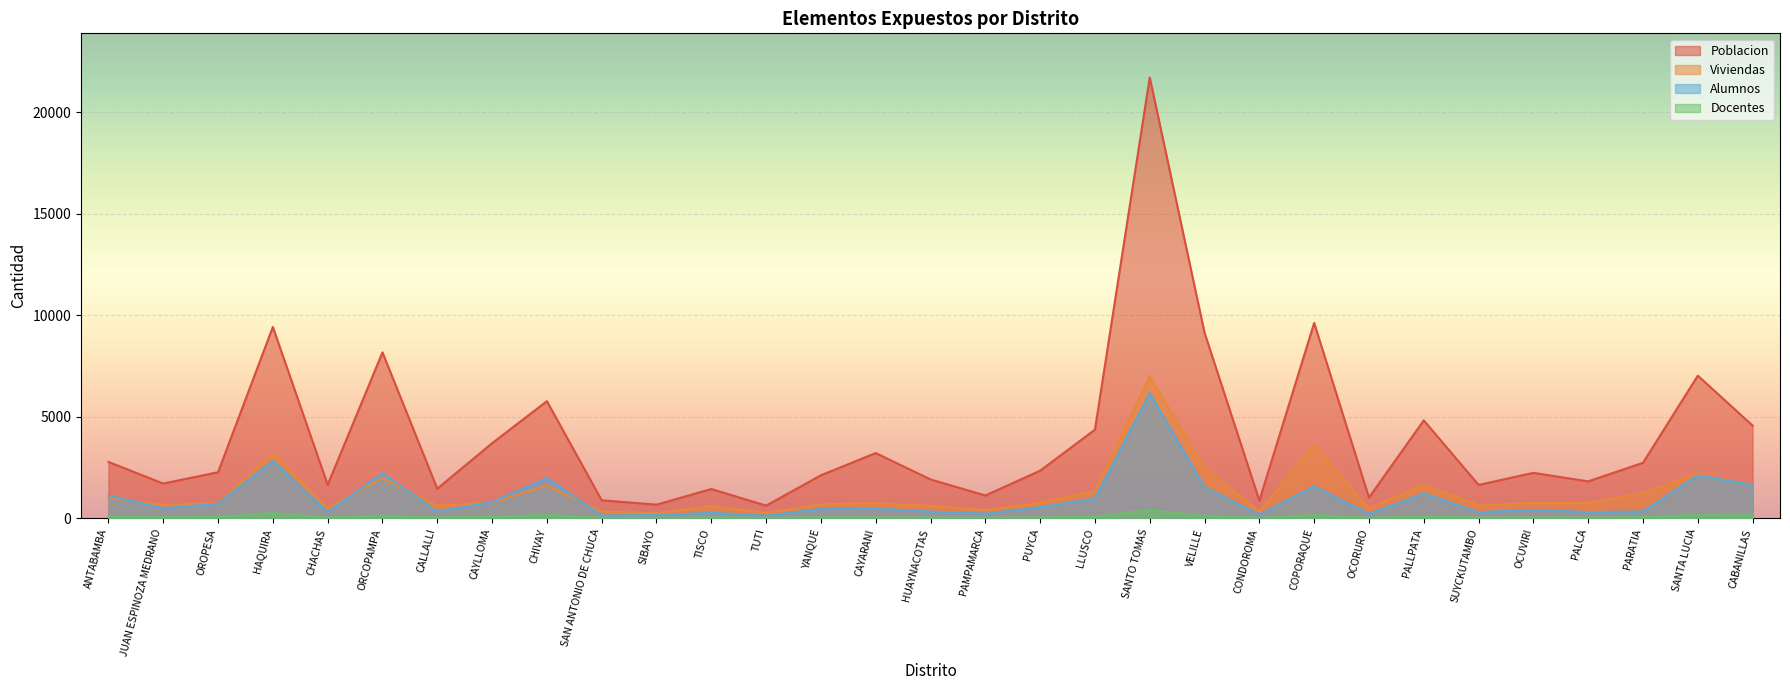

List the series in order of their peak value, highest first.

Poblacion, Viviendas, Alumnos, Docentes